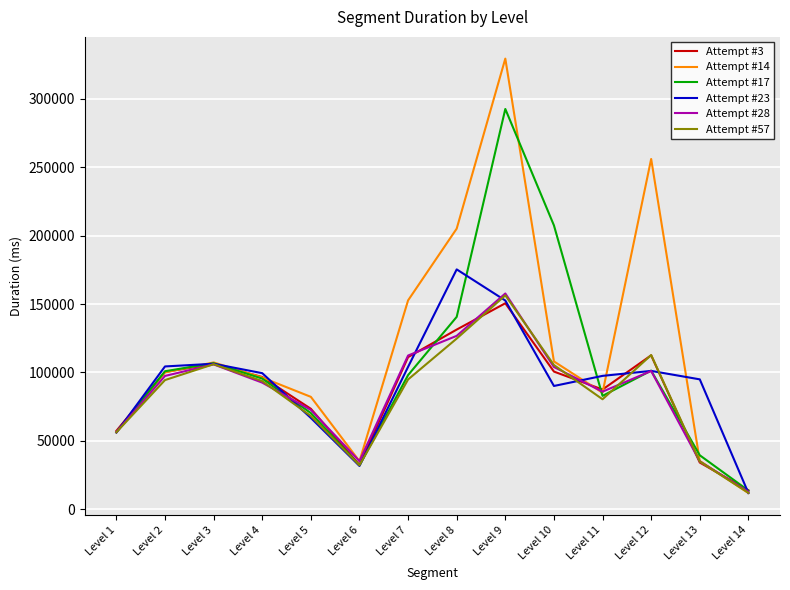

Is the value of Attempt #14 at Level 11 greater than the value of Attempt #17 at Level 8?

No